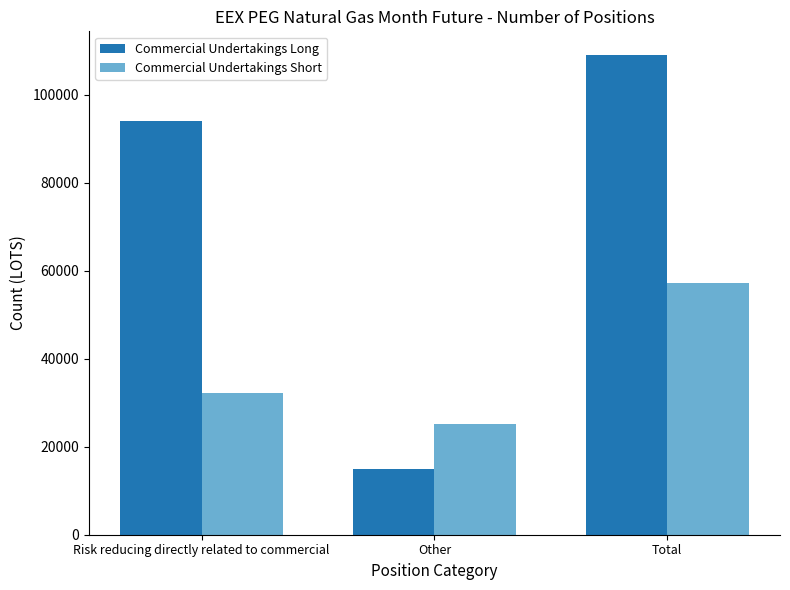

Which series has the widest spread of values?

Commercial Undertakings Long